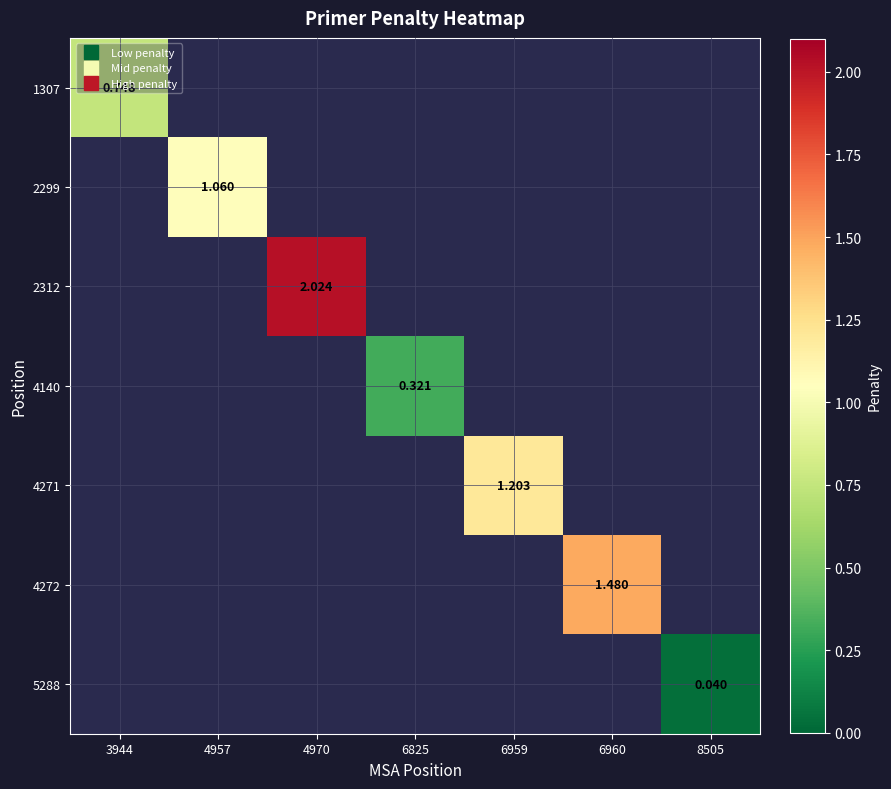

What is the approximate value of 4140 at 6825?

0.3